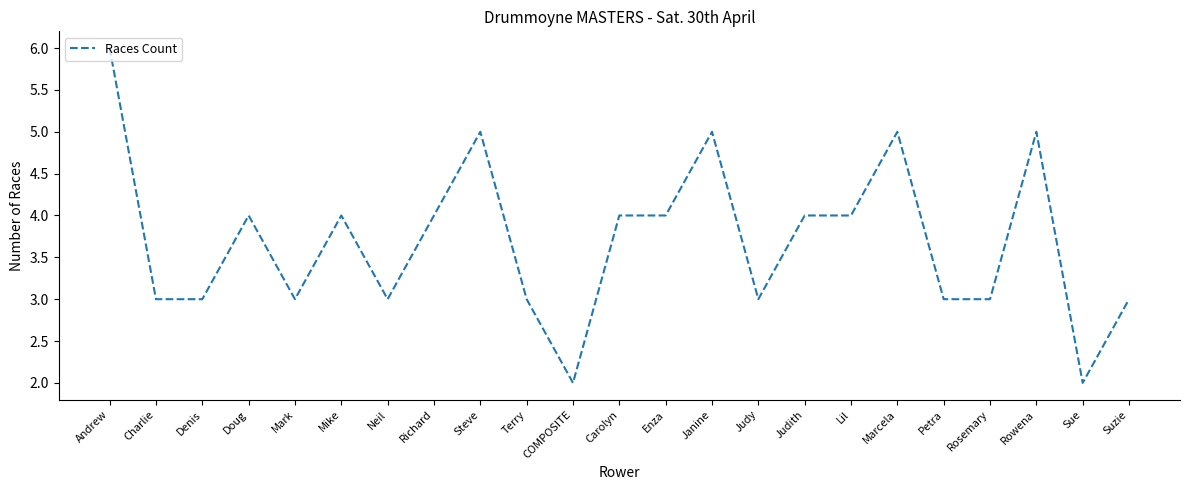

How many distinct data groups are displayed?

1